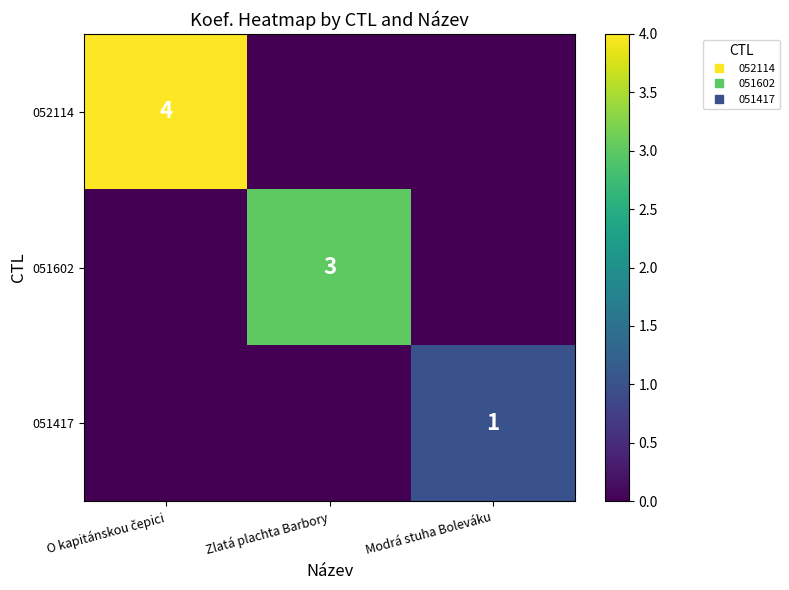

How many data points in 051602 are above 0?

1